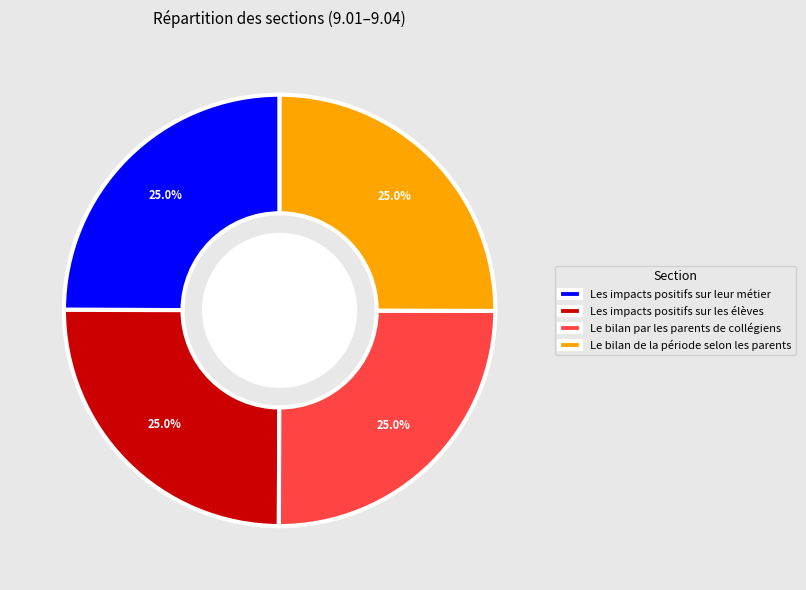

Does any single category account for the majority?

No